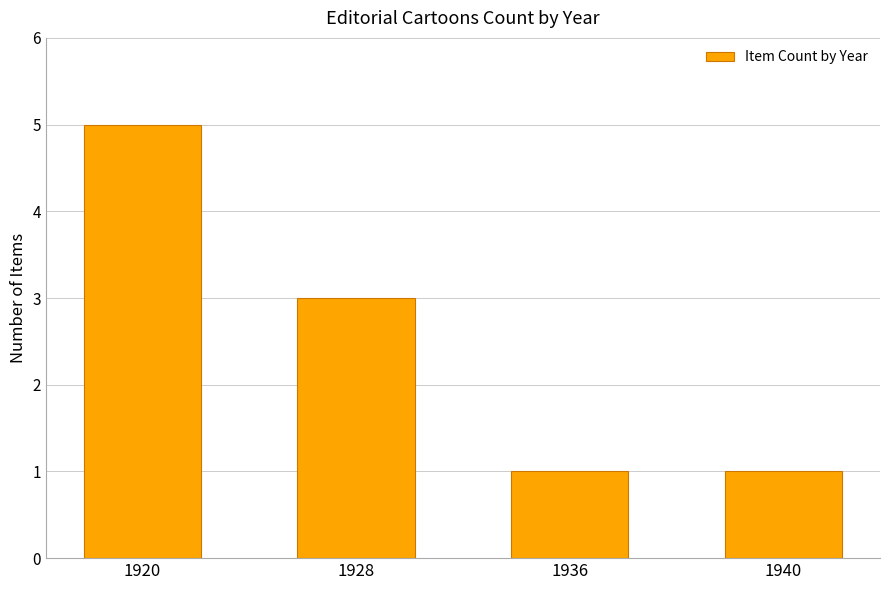

Which label corresponds to the largest value in the chart?

1920